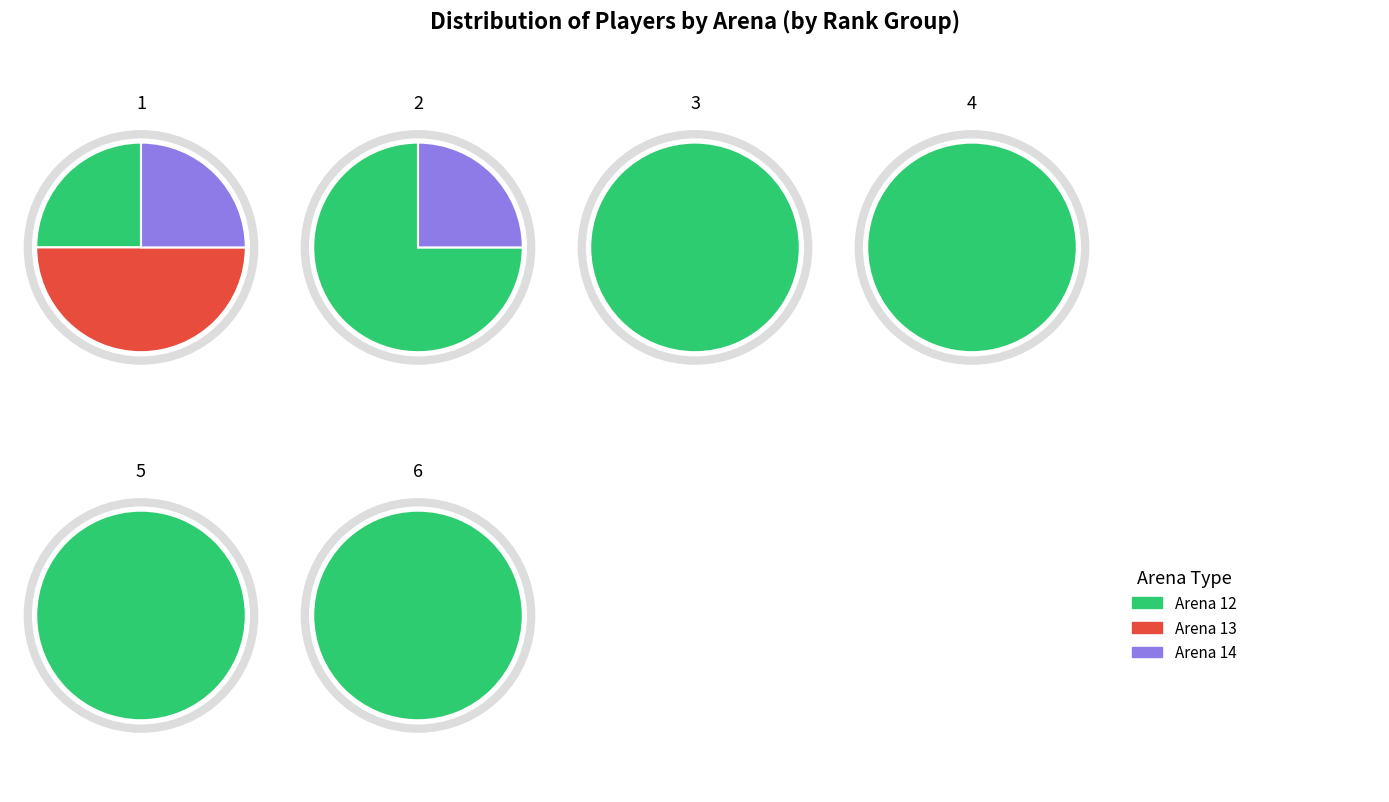

What is the largest slice in the pie chart?

Arena 12